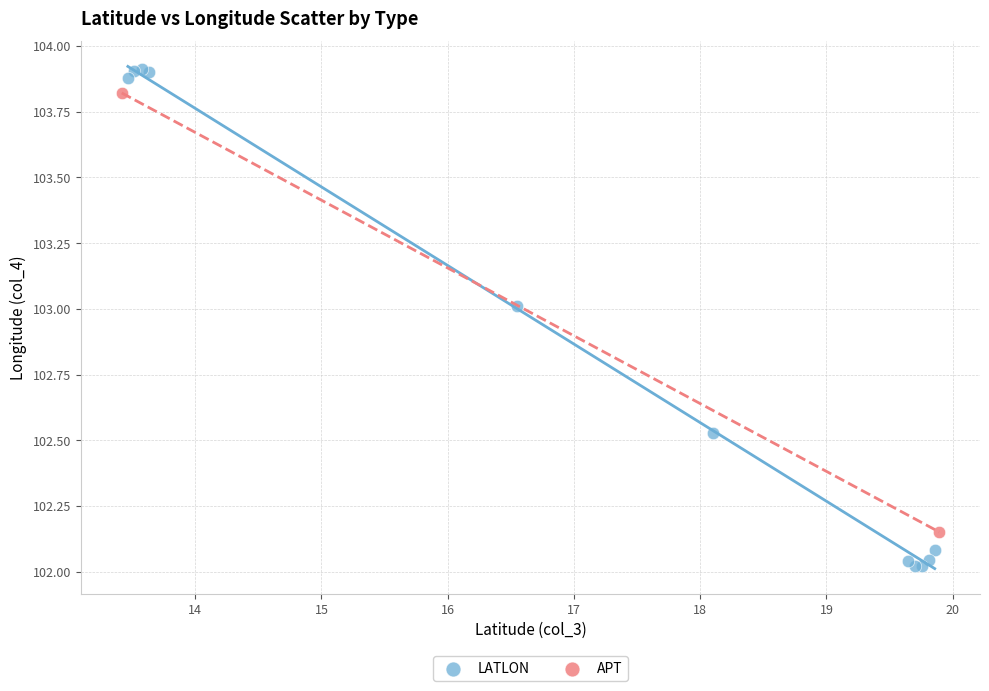

What are all the series names shown in the legend?

LATLON, APT